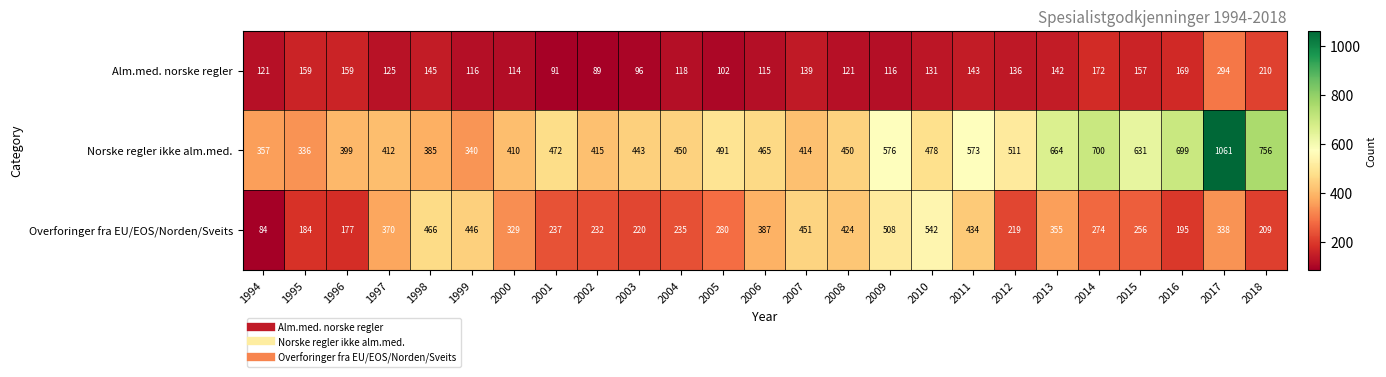

What is the sum of all Norske regler ikke alm.med. values?

12888